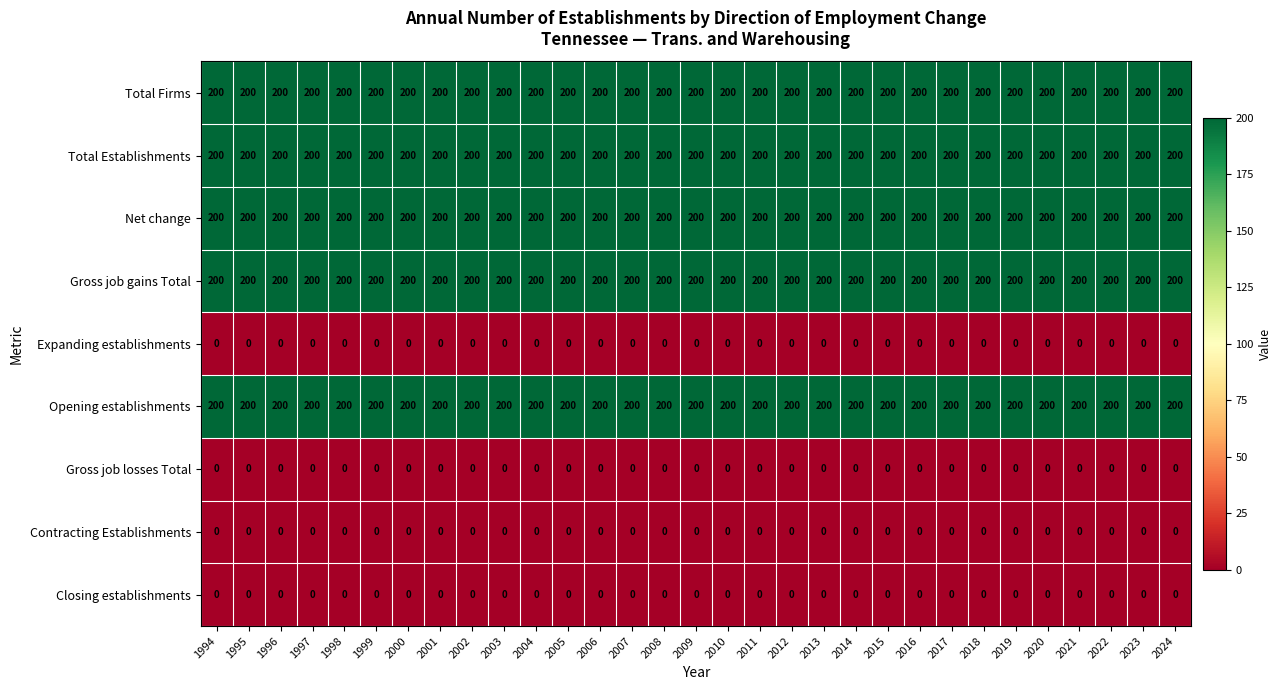

What is the total value across all series at 2007?

1000